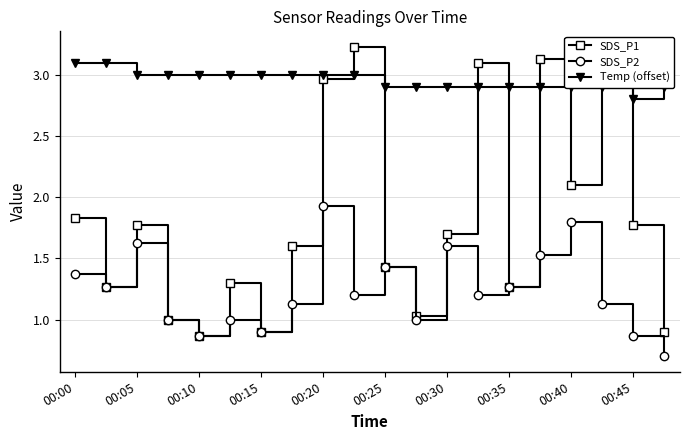

What is the minimum value for SDS_P2?

0.7